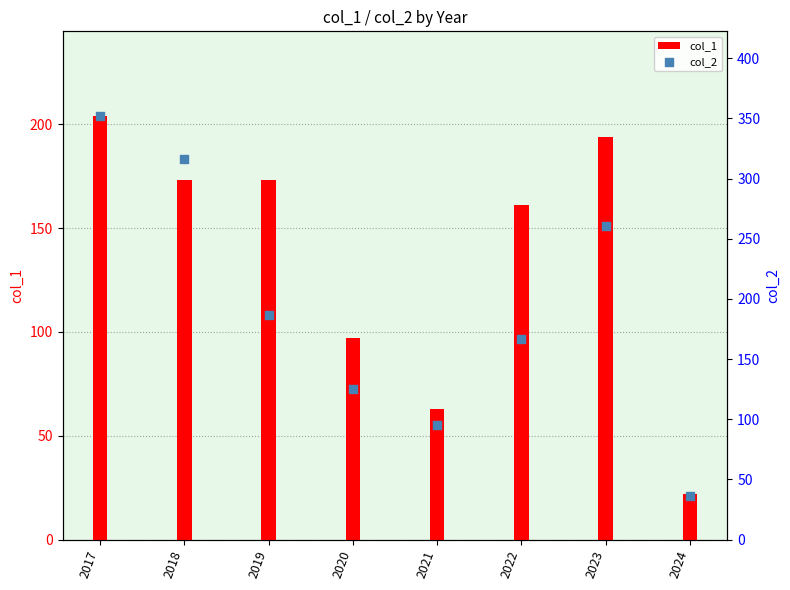

At which category is the sum across all series the highest?

2017